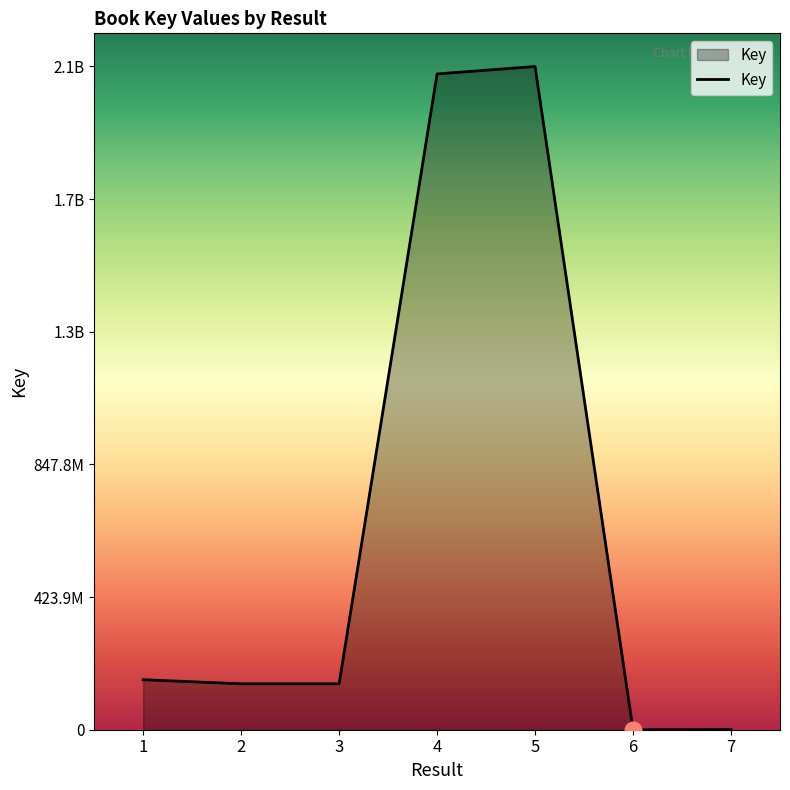

Reading left to right, what are all the values shown in this chart?

159840329	146718783	146720211	2095713027	2119435423	6098	321661